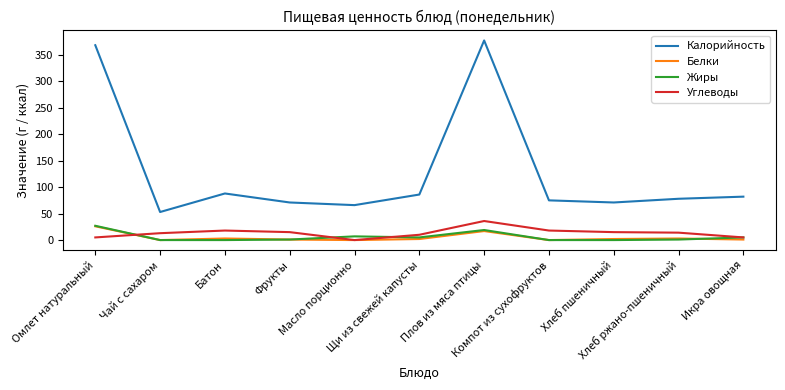

Which series has the largest total across all categories?

Калорийность